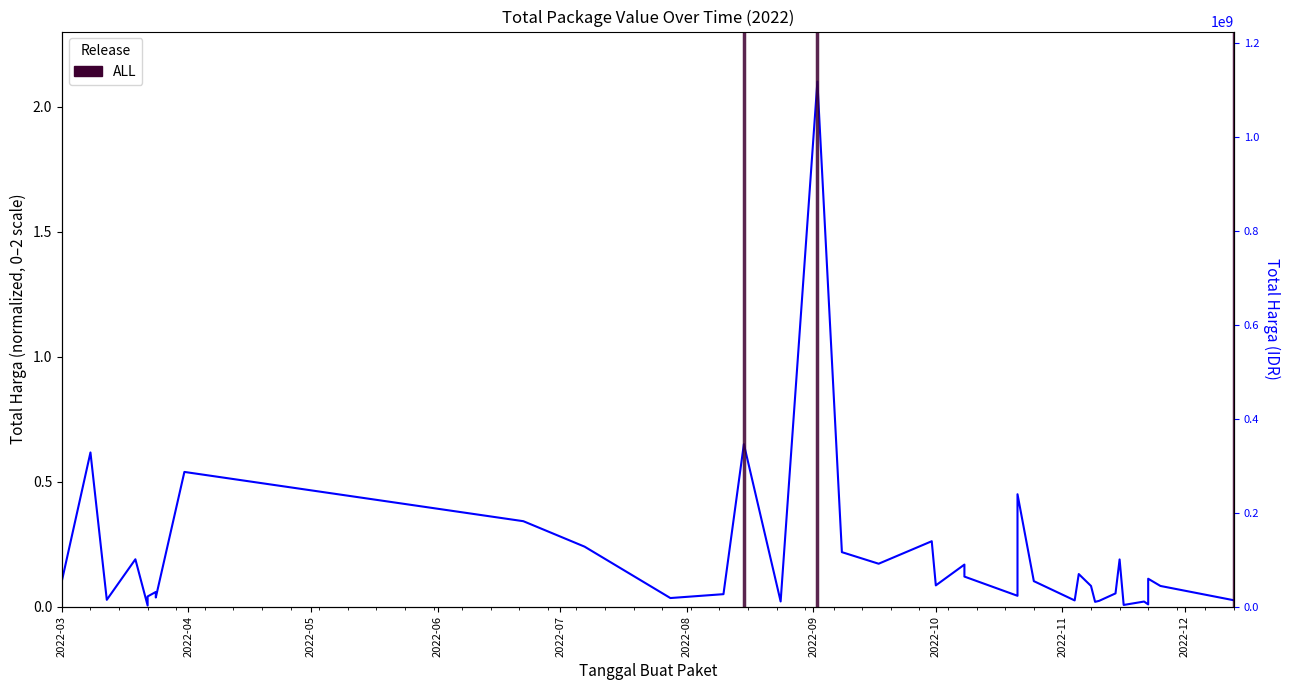

Is it true that the value at 25 is 0.1?

False